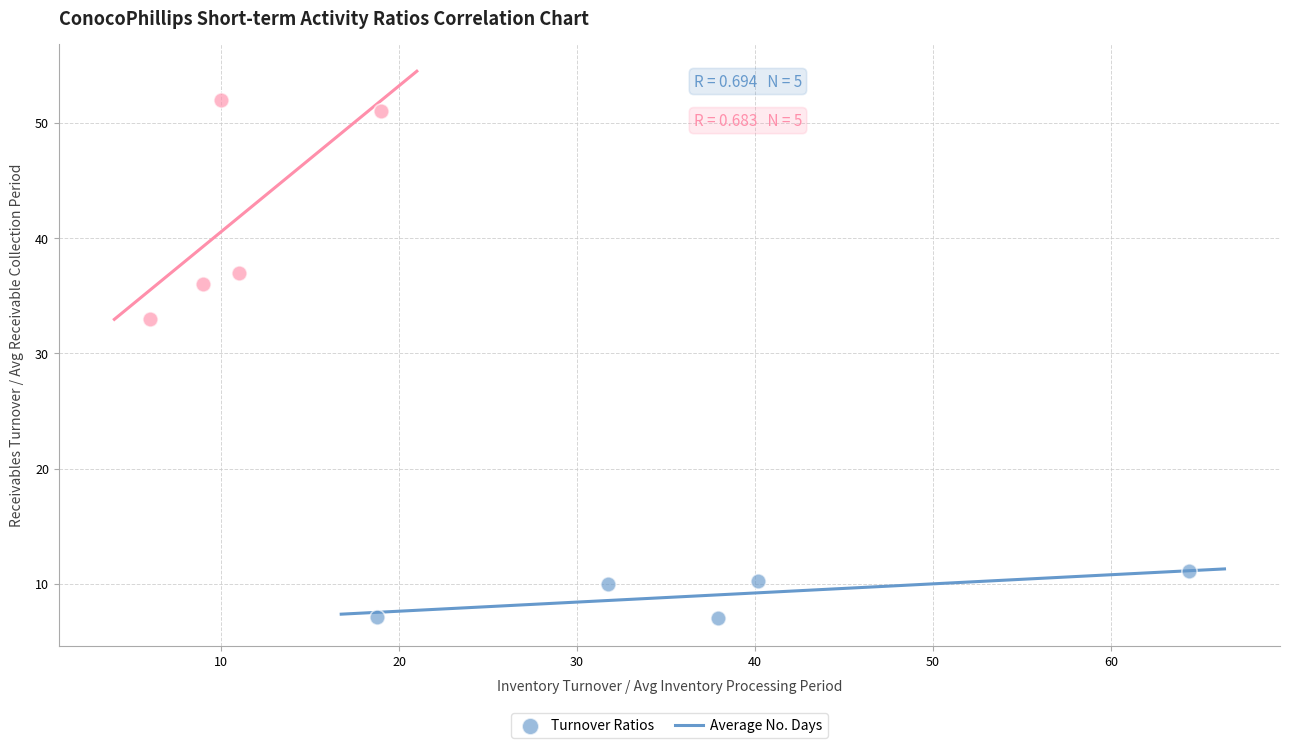

Which series has the largest Y range (max minus min)?

Average No. Days